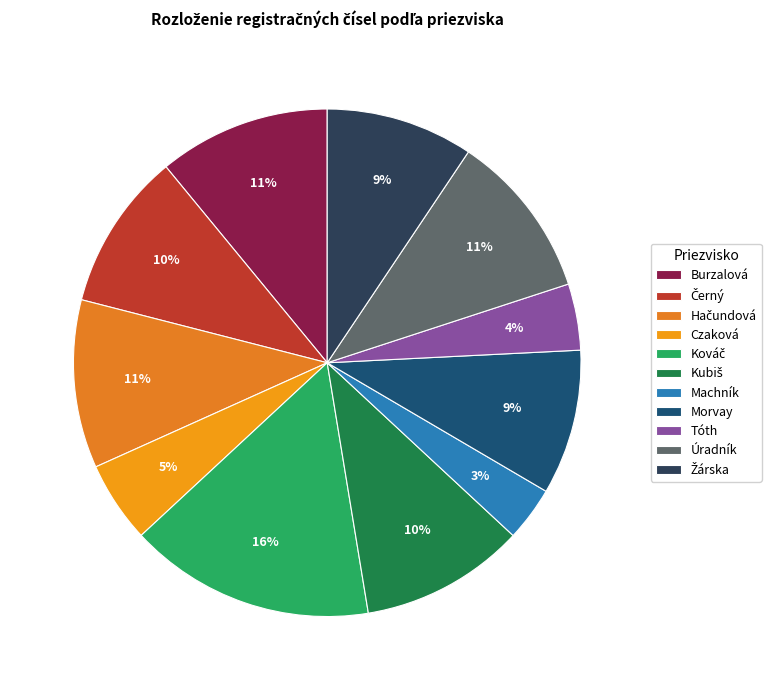

Does Kubiš represent more than half of the total?

No